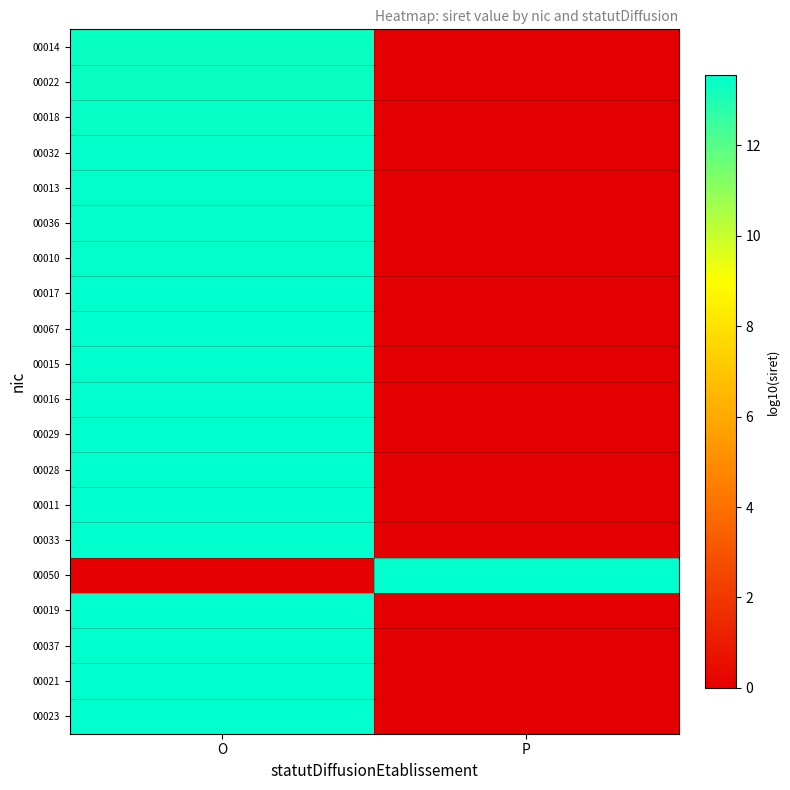

What is the spread (max minus min) of values at P?

13.5